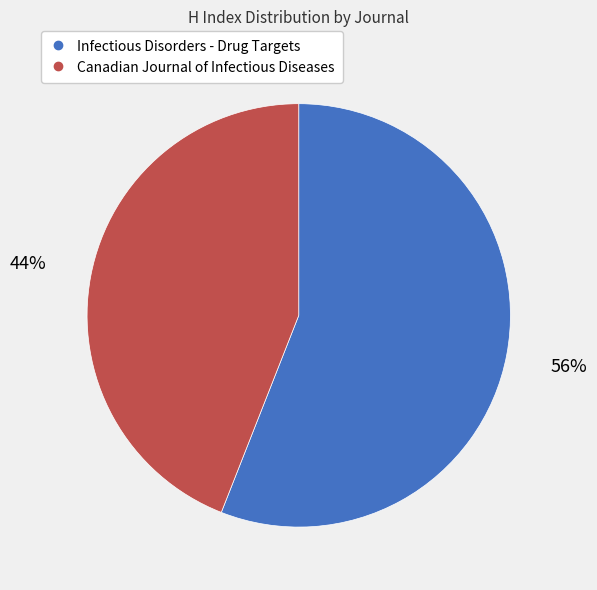

Is there any slice that represents more than half of the pie?

Yes